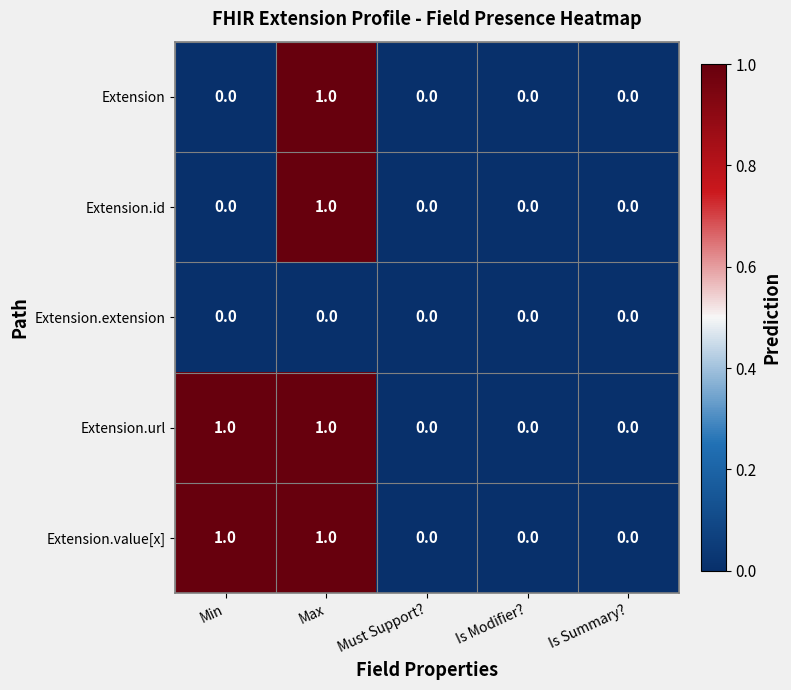

How many Extension.id values are between 0 and 1?

5